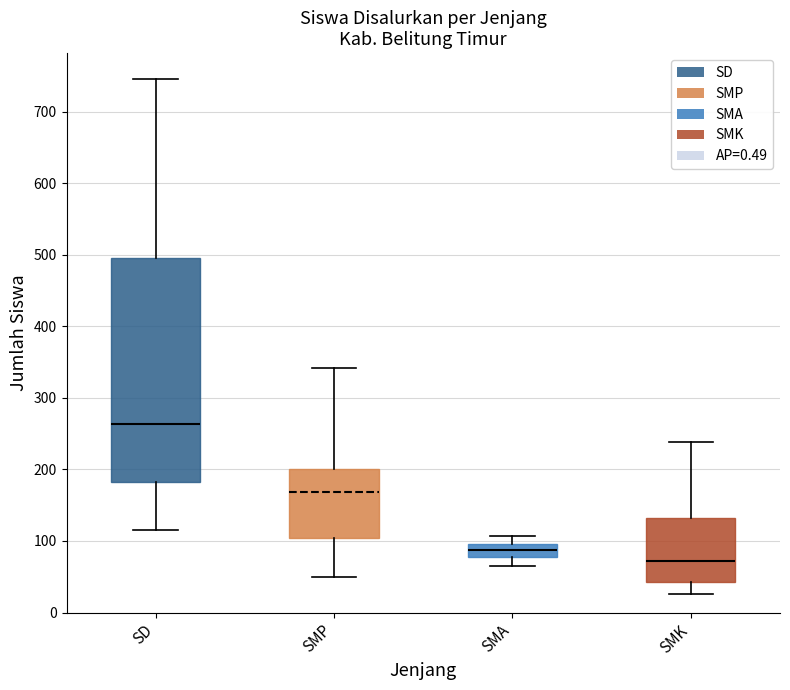

Where does the upper whisker of the box for SMK end on the y-axis? The values are not printed on the chart, so give them approximately, as read against the axis.

240